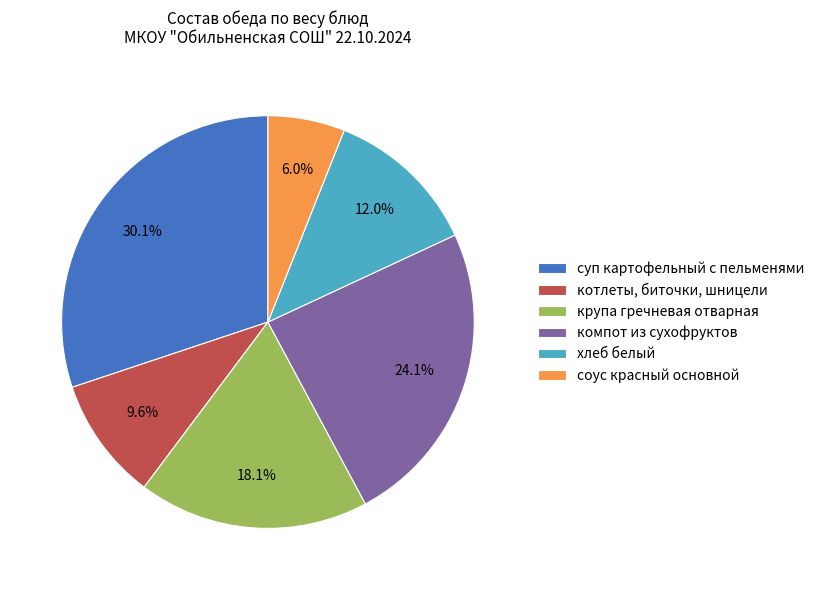

What is the largest slice in the pie chart?

суп картофельный с пельменями